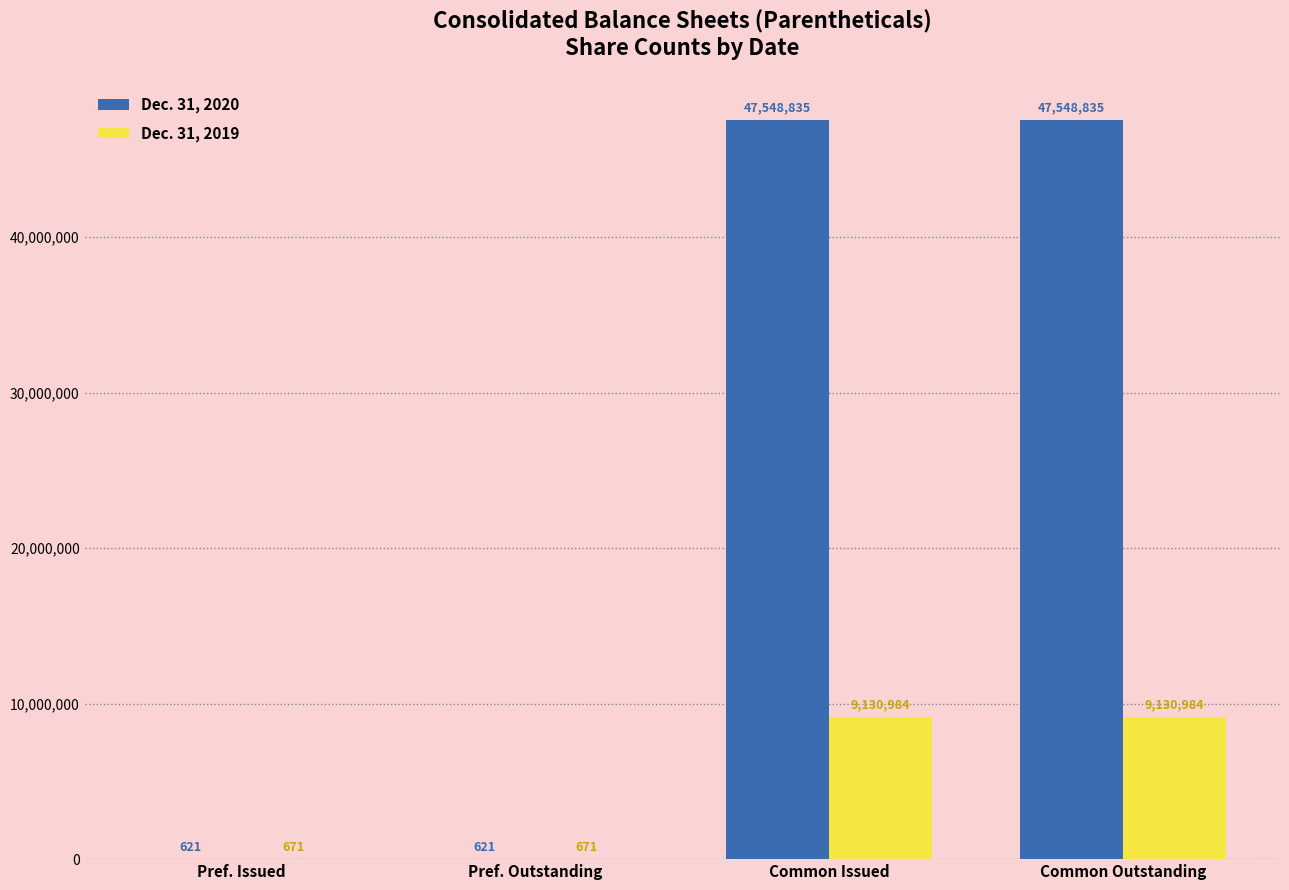

What is the highest value of the Dec. 31, 2019 series?

9130984